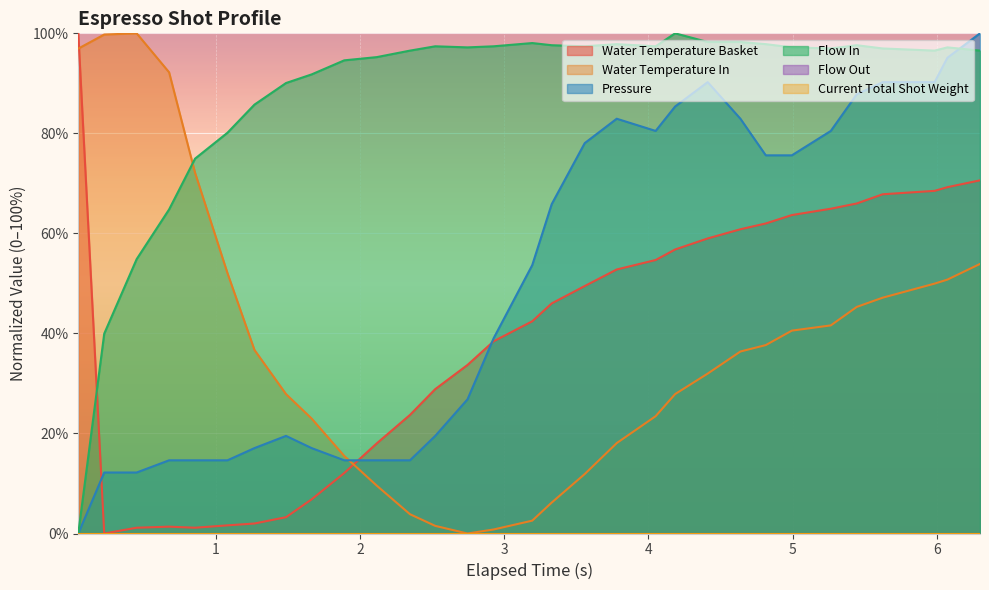

What is the difference between the maximum and minimum values in the water_temperature_in series?

100.0